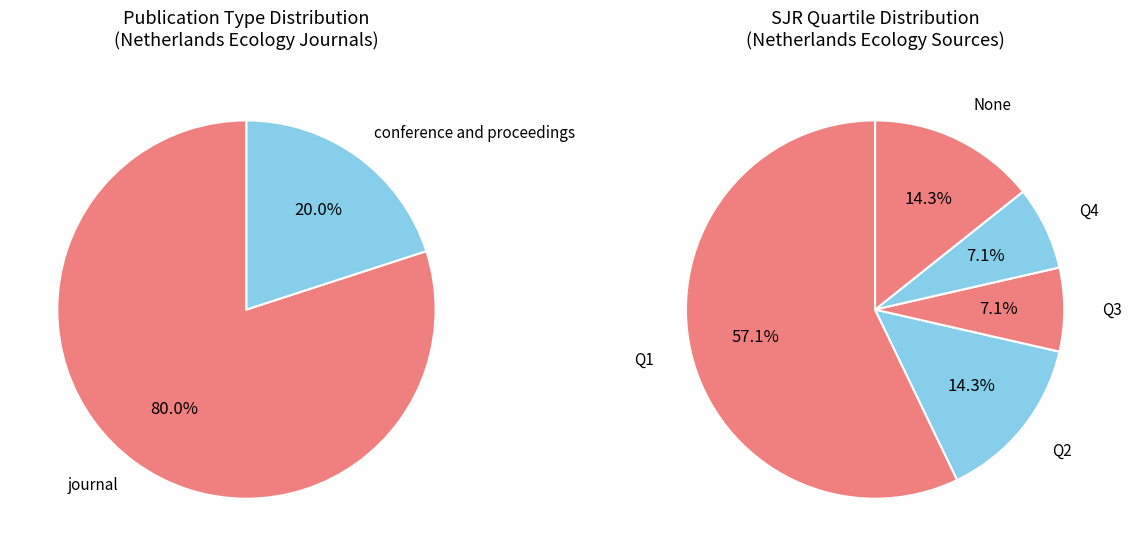

How many slices are in this pie chart?

2